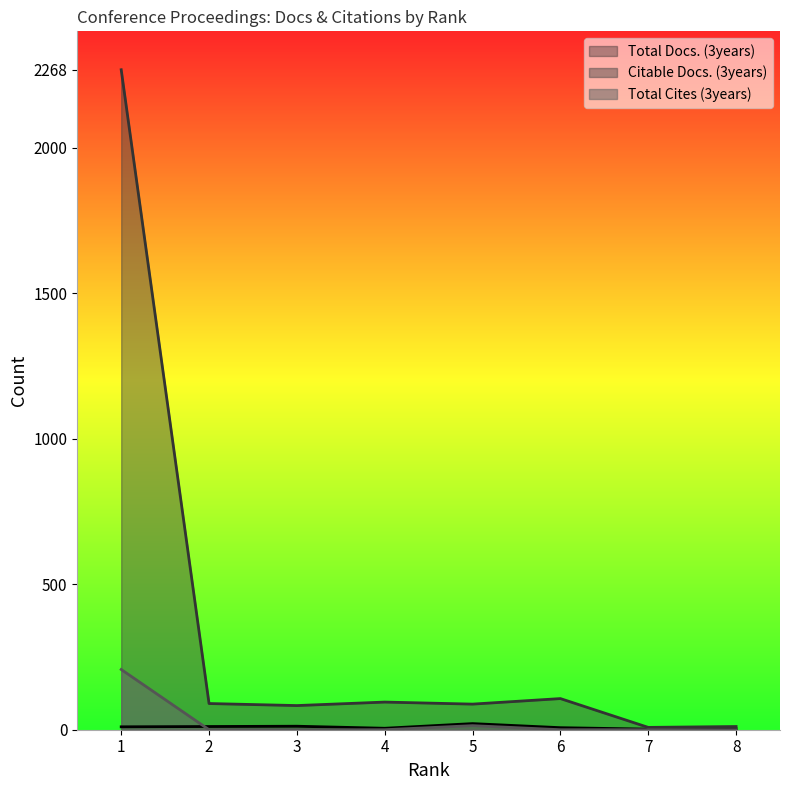

List the series in order of their peak value, lowest first.

Total Docs. (3years), Total Cites (3years), Citable Docs. (3years)